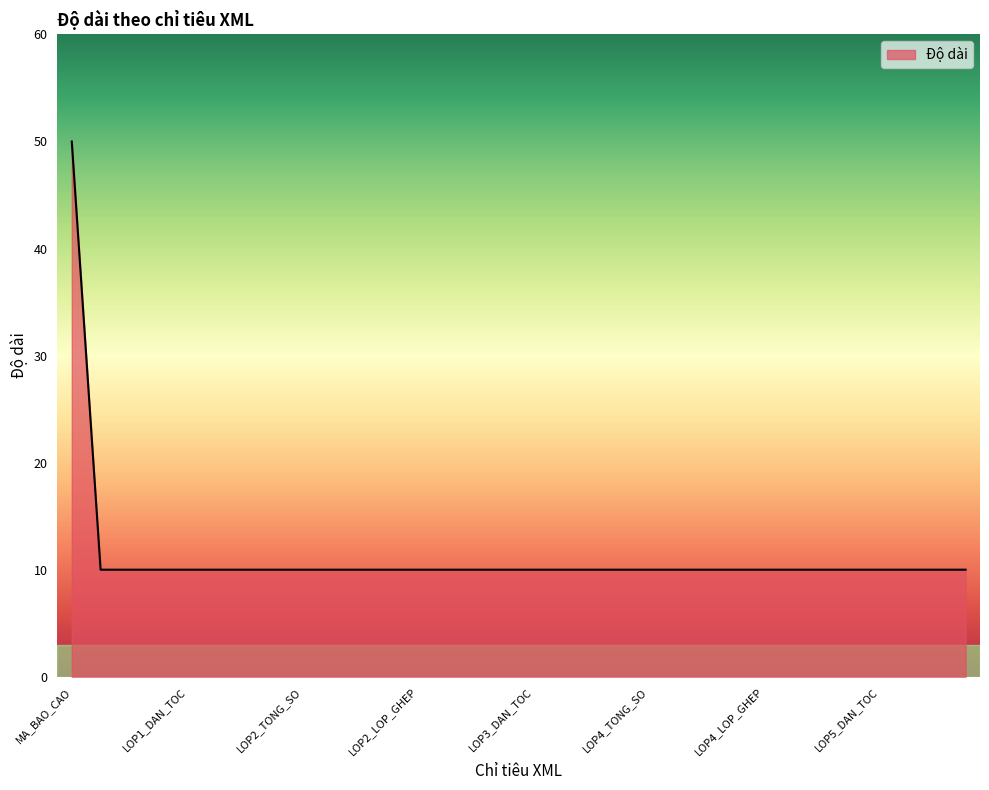

What is the maximum value shown in the chart?

50